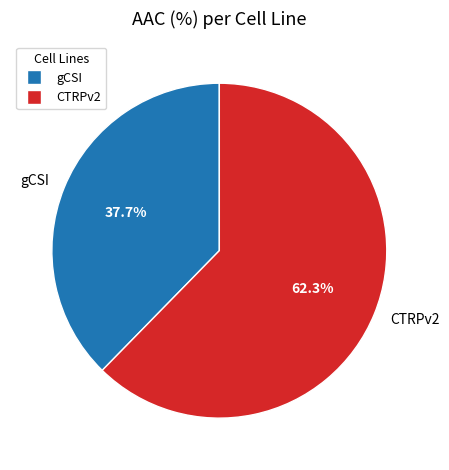

Is there a majority slice in this chart?

Yes